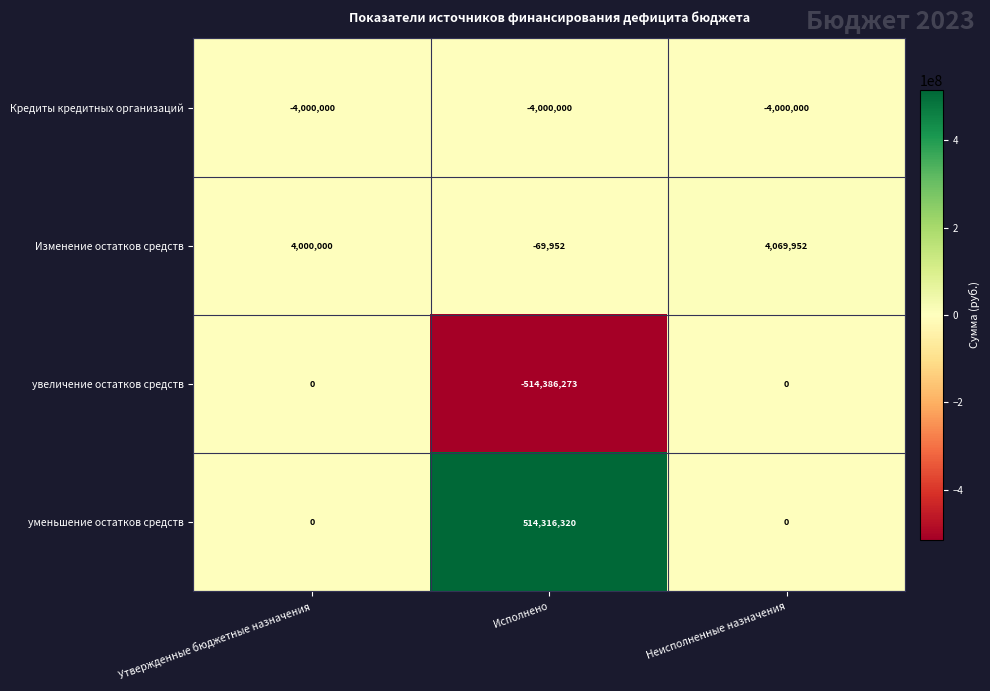

What is the sum of the уменьшение остатков средств values at Исполнено and Неисполненные назначения?

514316320